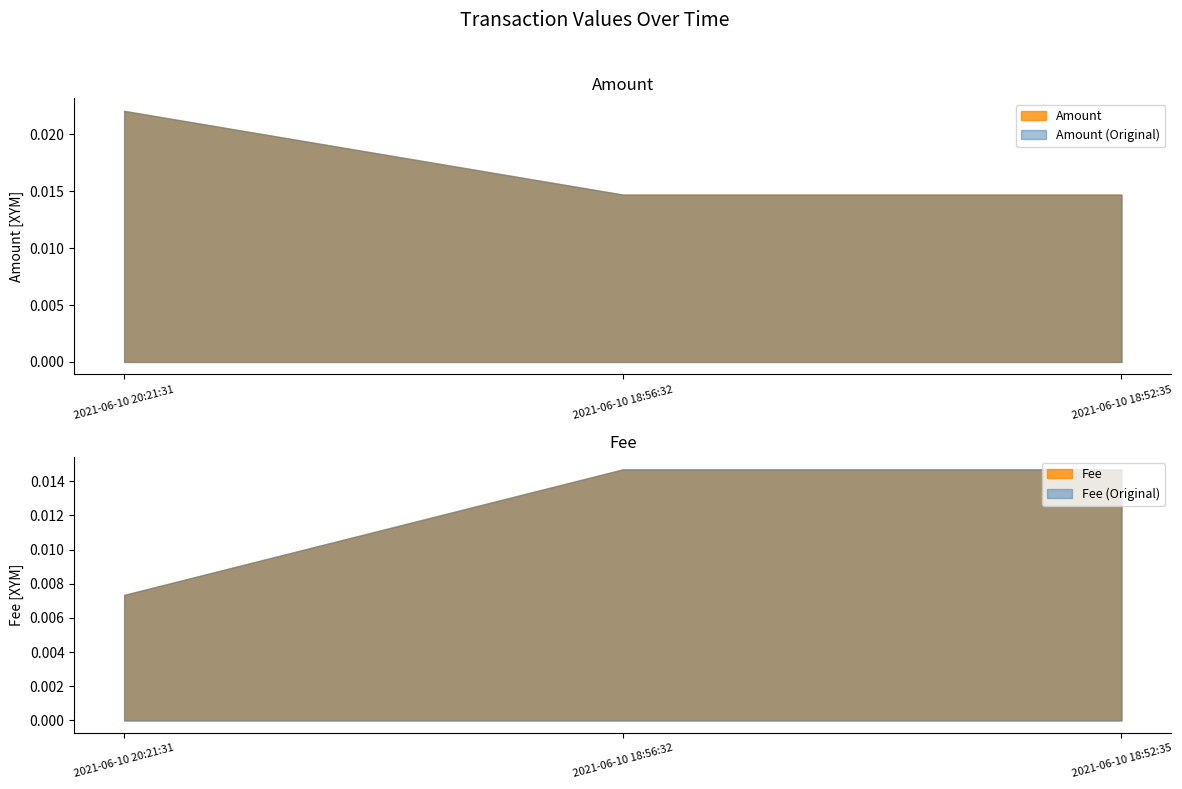

Which series has the widest spread of values?

Amount